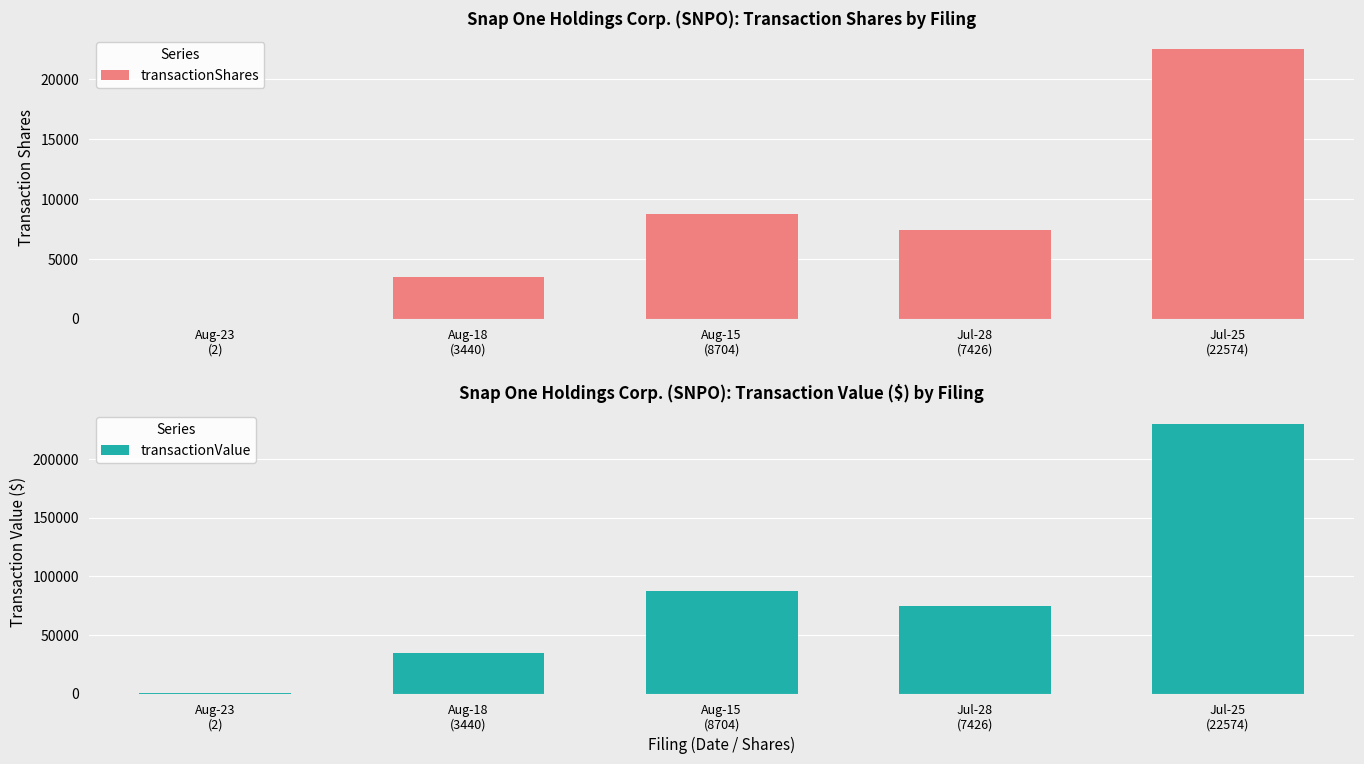

List the series in order of their peak value, lowest first.

transactionShares, transactionValue